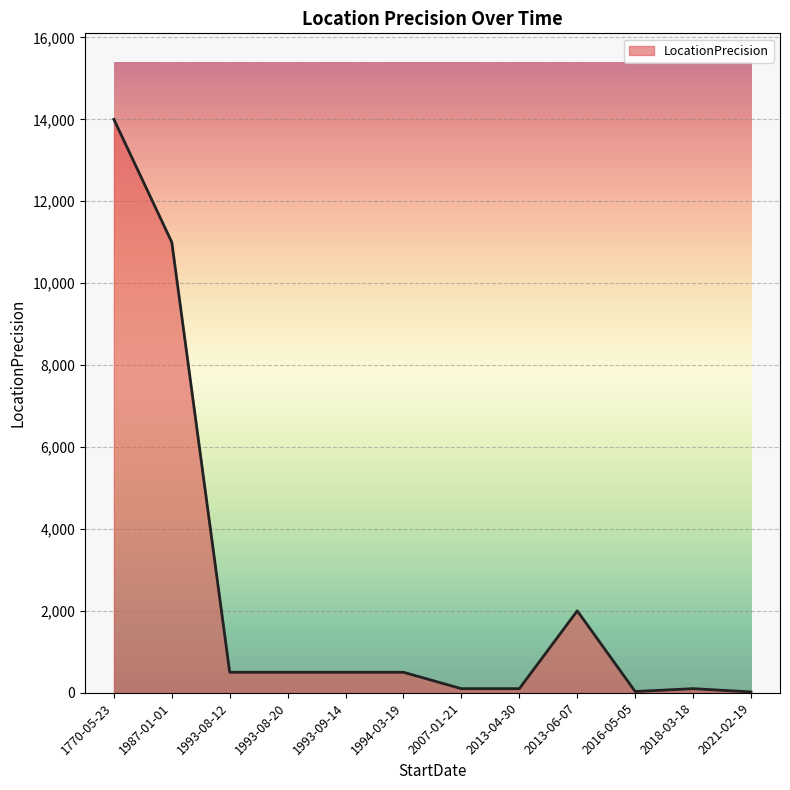

Between 1993-08-12 and 2016-05-05, which is larger?

1993-08-12